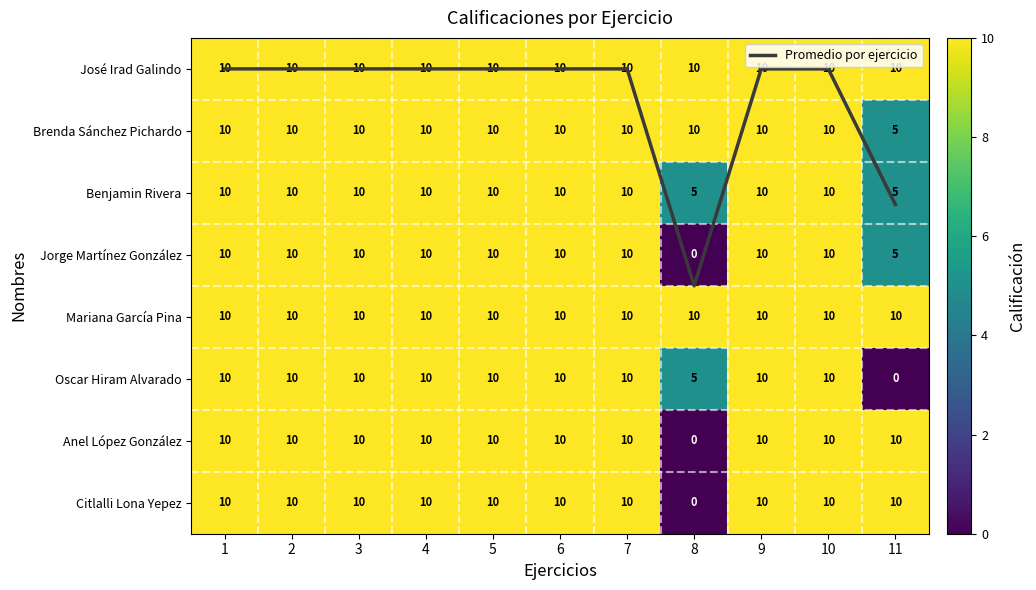

List the series in order of their peak value, lowest first.

Promedio por ejercicio, José Irad Galindo, Brenda Sánchez Pichardo, Benjamin Rivera, Jorge Martínez González, Mariana García Pina, Oscar Hiram Alvarado, Anel López González, Citlalli Lona Yepez